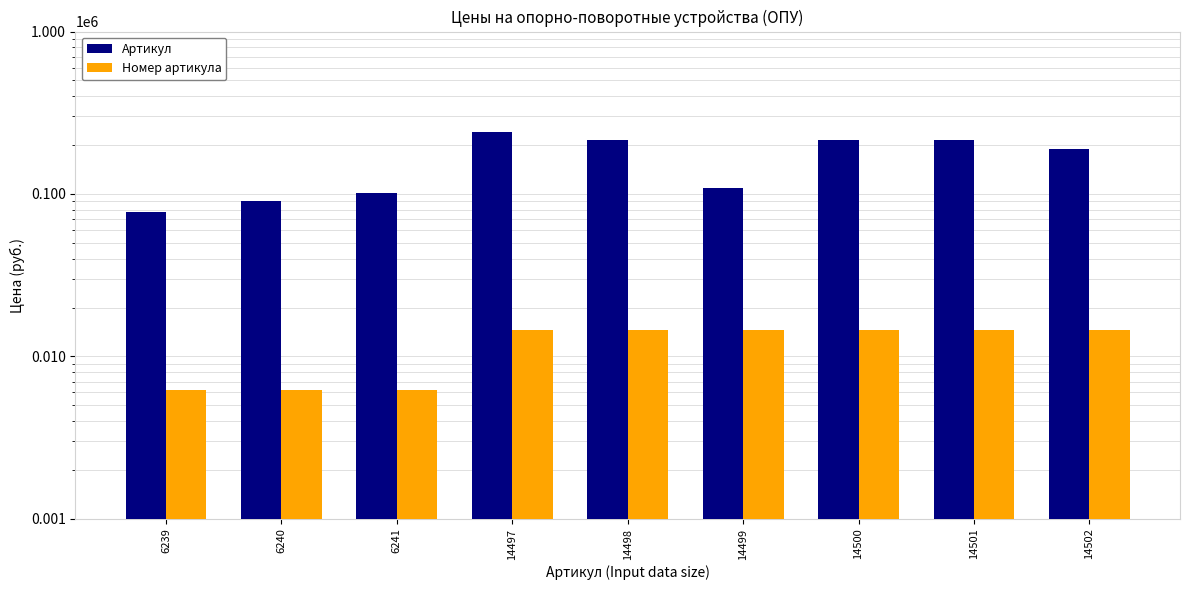

At how many categories does at least one series exceed 238806?

1